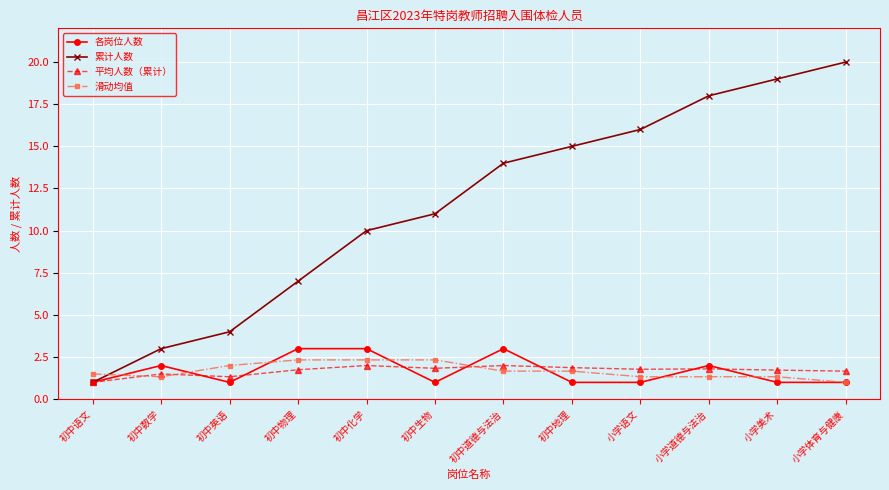

What is the difference between the second highest and minimum values in the 累计人数 series?

18.0